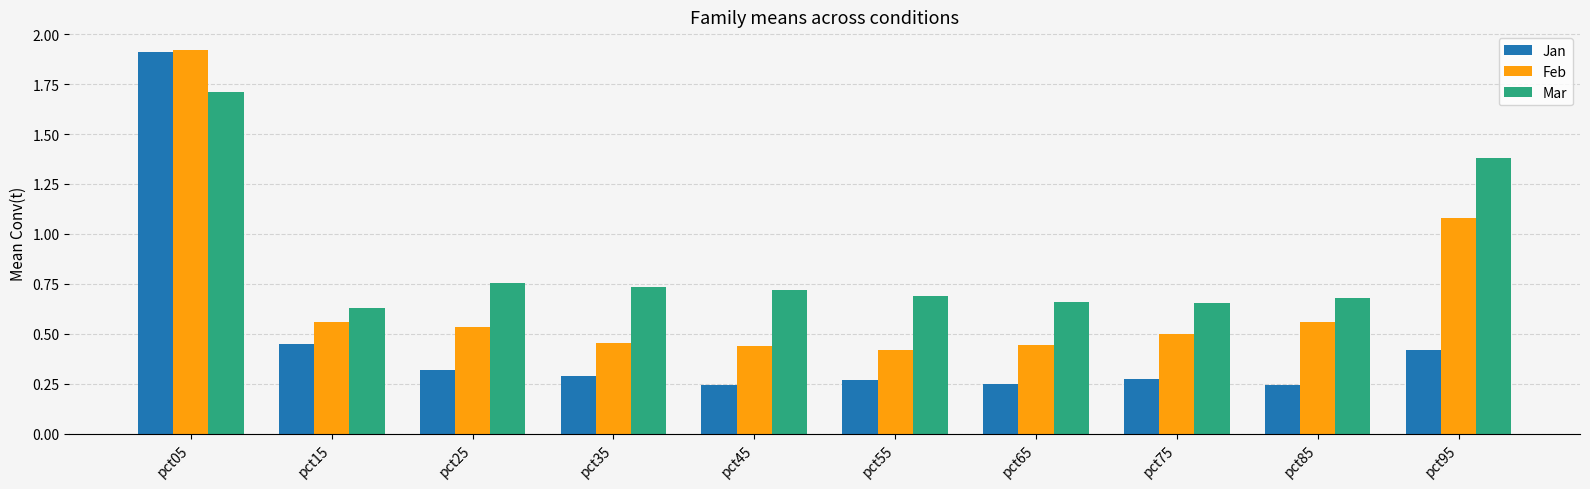

What is the average value of the Mar series?

0.9